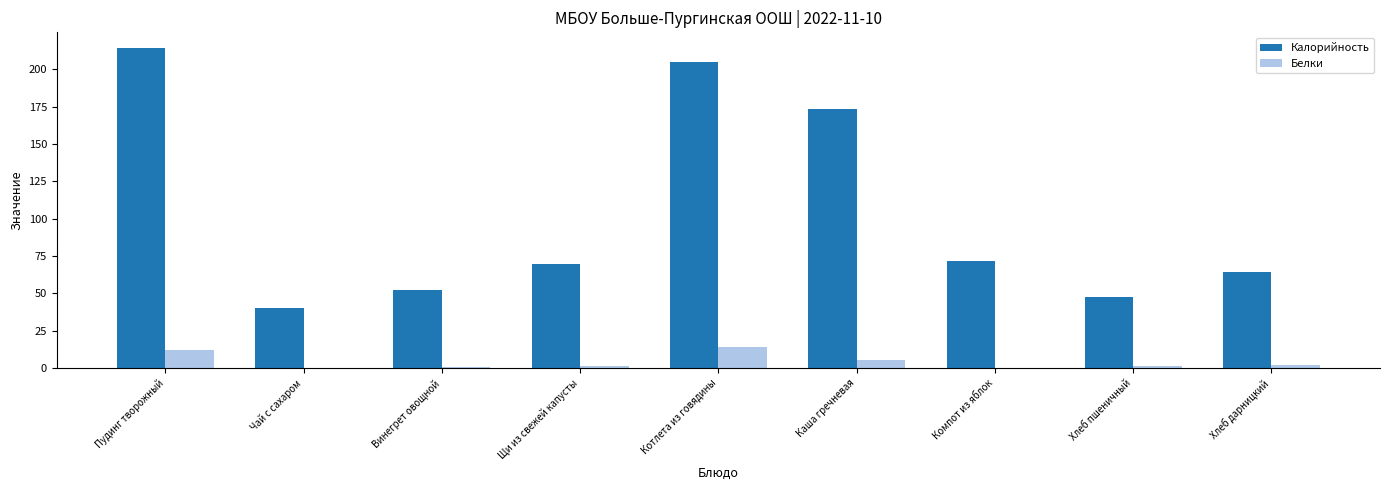

Is the value of Калорийность at Котлета из говядины greater than the value of Белки at Пудинг творожный?

Yes